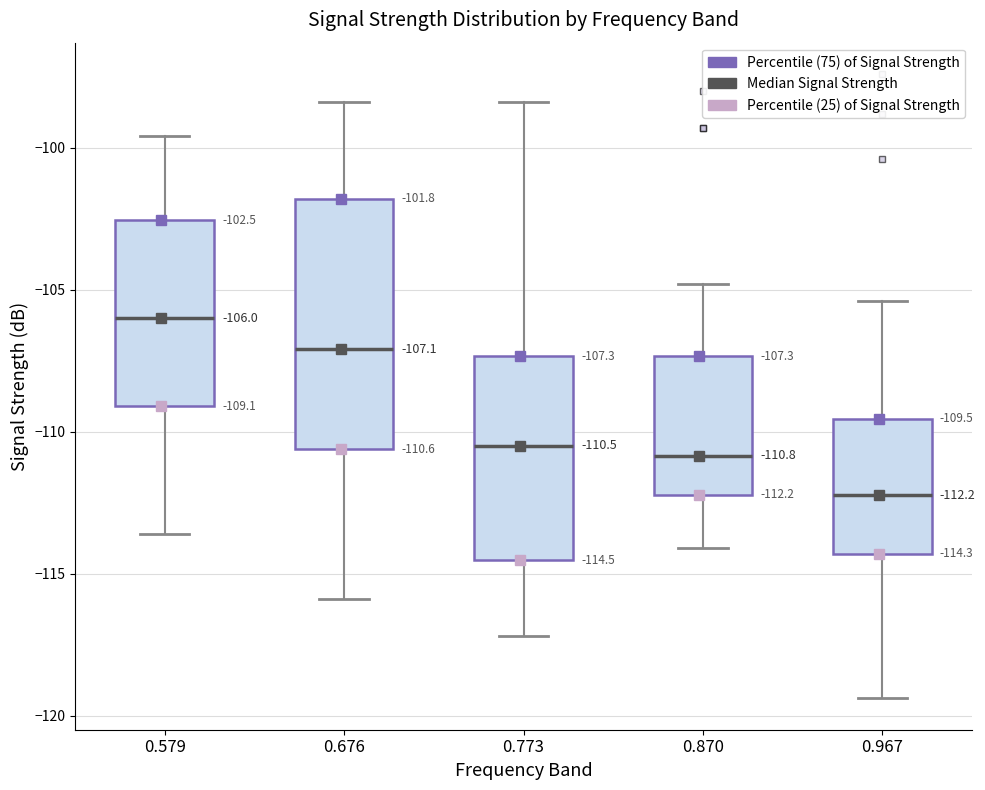

Which box is the tallest, from its lower edge to its upper edge?

0.676